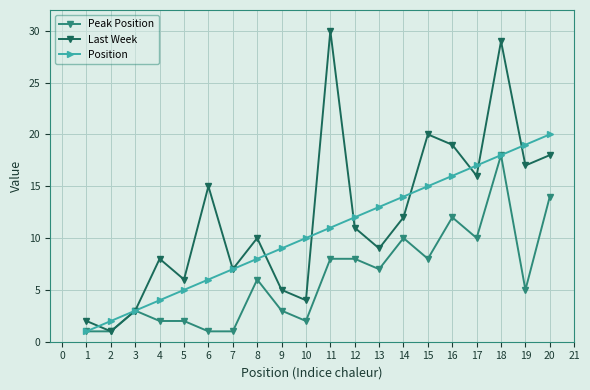

Reading right to left, transcribe all the data shown in this chart.

Peak Position: 14	5	18	10	12	8	10	7	8	8	2	3	6	1	1	2	2	3	1	1
Last Week: 18	17	29	16	19	20	12	9	11	30	4	5	10	7	15	6	8	3	1	2
Position: 20	19	18	17	16	15	14	13	12	11	10	9	8	7	6	5	4	3	2	1